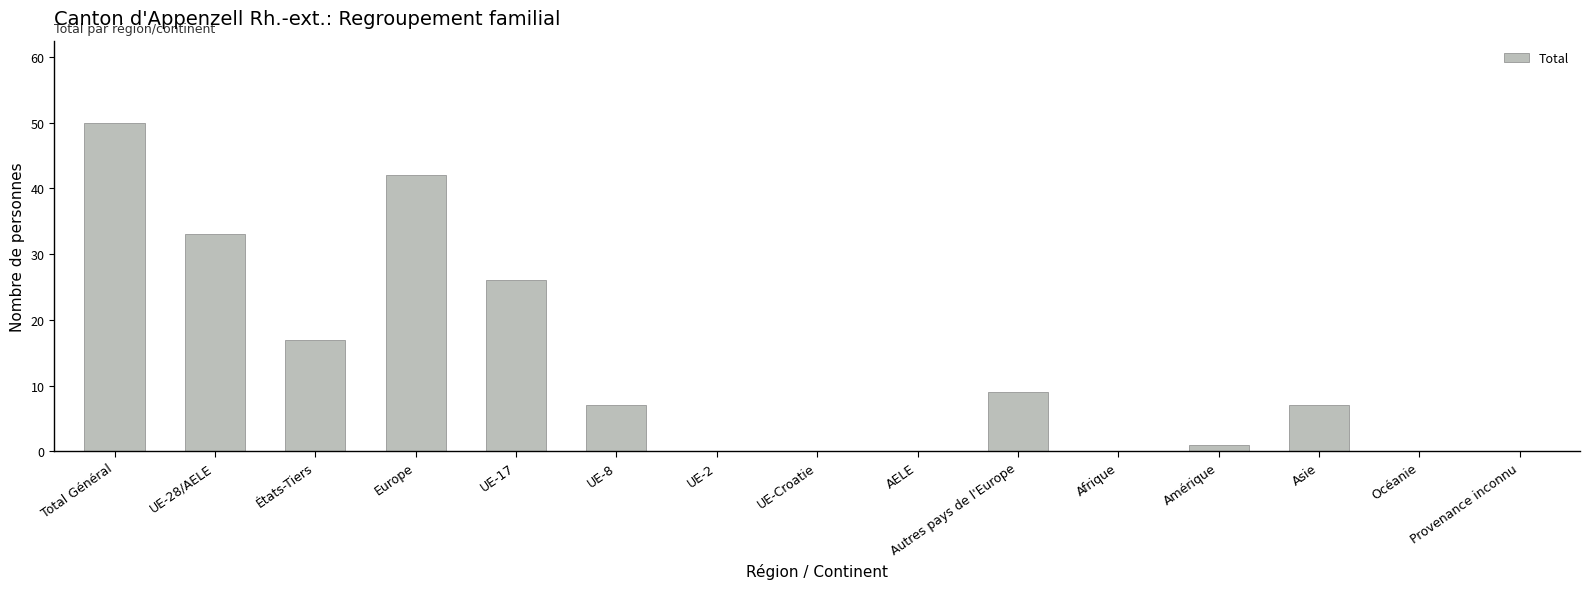

Where is the data nearest to the value 25?

UE-17